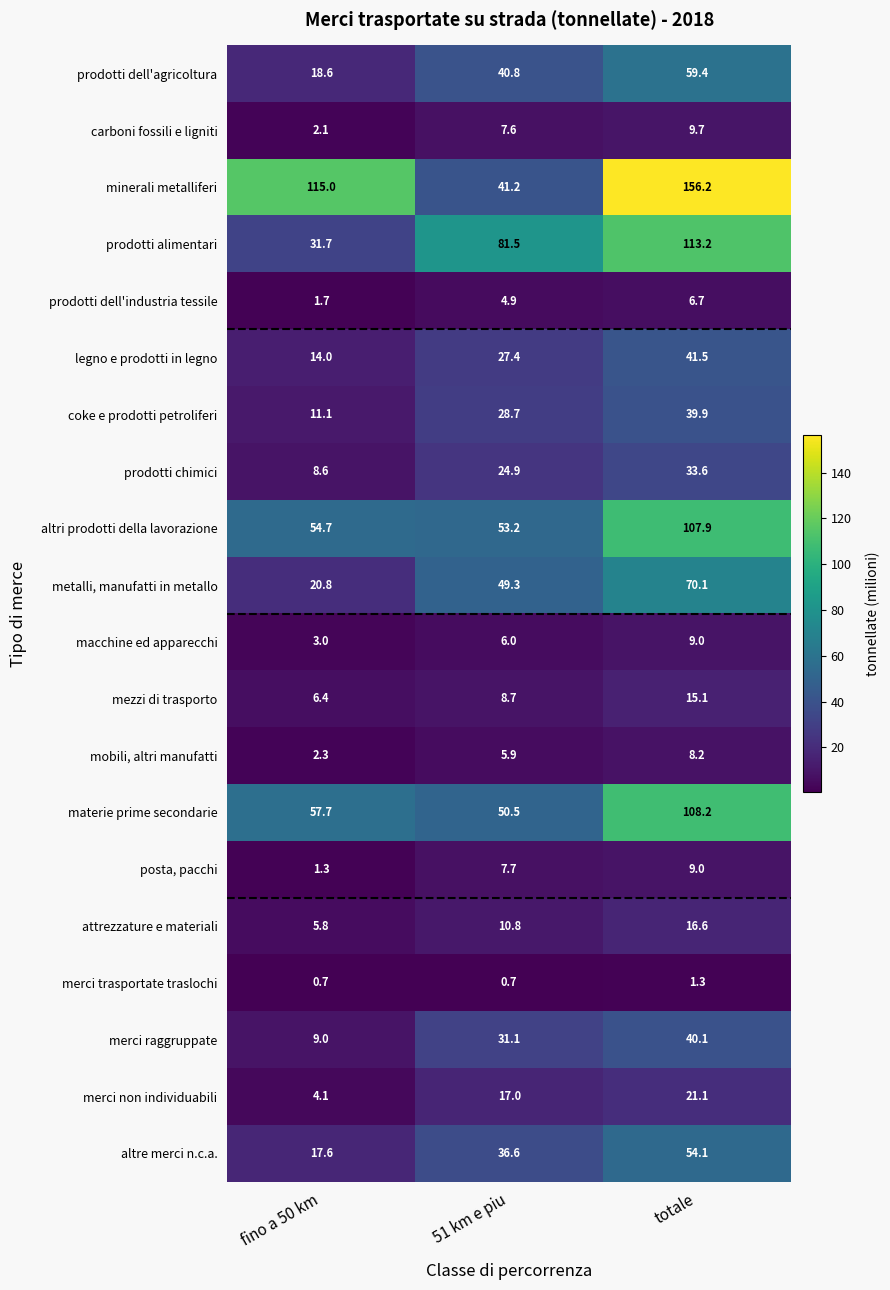

At how many categories does at least one series exceed 47?

3